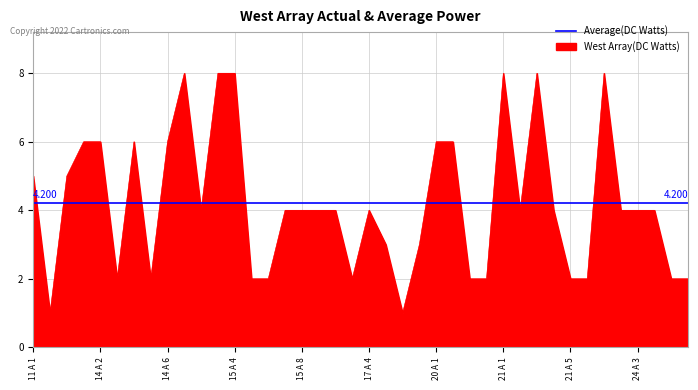

Count the values in the range 2 to 6.

32